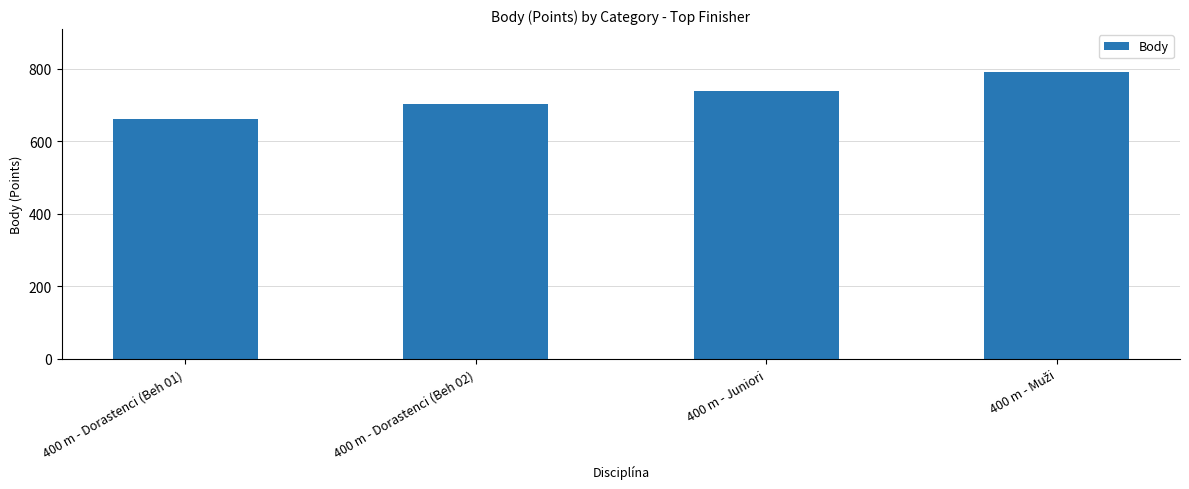

Reading left to right, transcribe all the data shown in this chart.

662	703	738	791